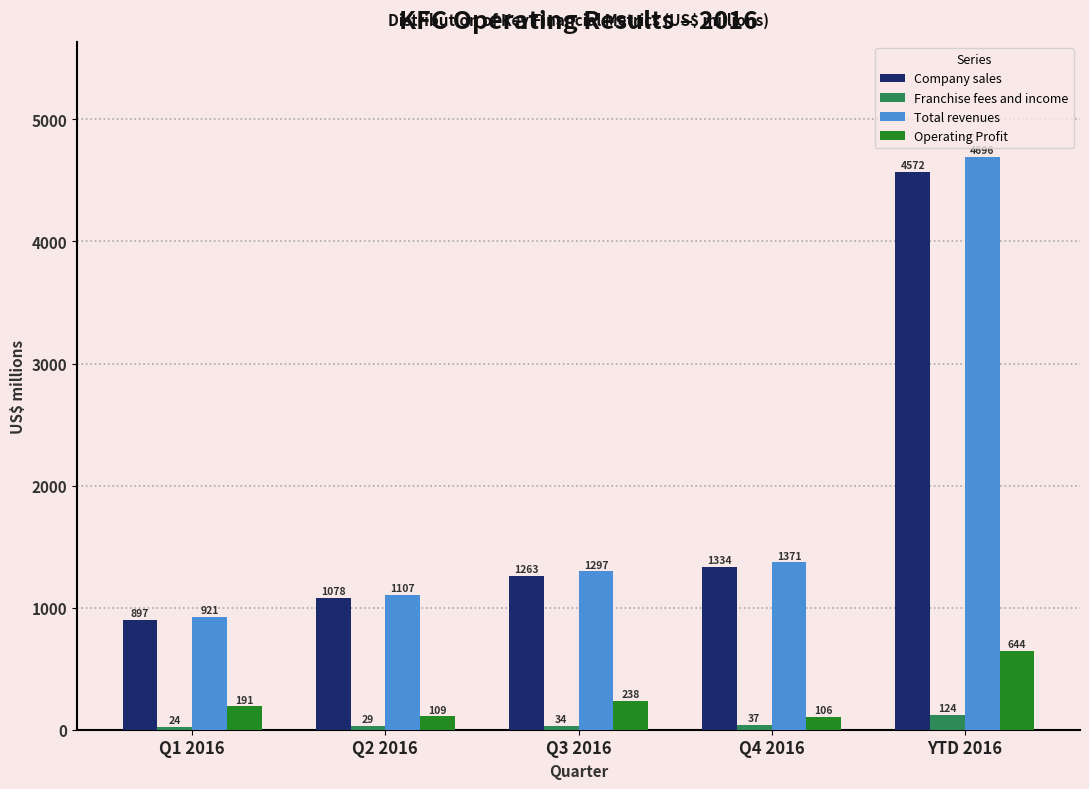

Reading left to right, what are all the values shown in this chart?

Company sales: 897	1078	1263	1334	4572
Franchise fees and income: 24	29	34	37	124
Total revenues: 921	1107	1297	1371	4696
Operating Profit: 191	109	238	106	644